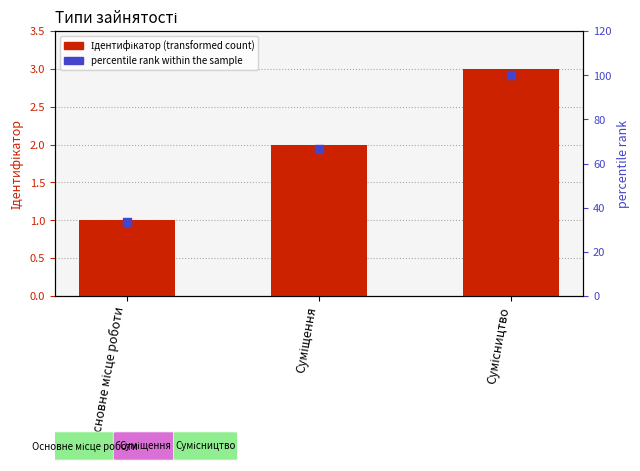

Which series reaches the minimum Y coordinate?

Ідентифікатор